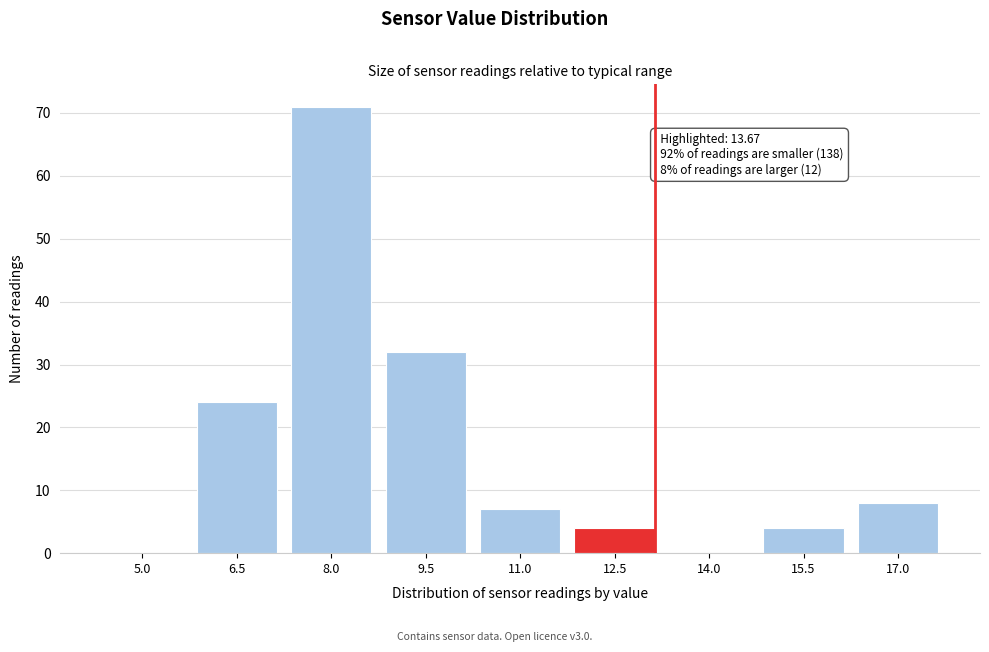

Reading left to right, extract all data points from this chart.

5.0=0	6.5=24	8.0=71	9.5=32	11.0=7	12.5=4	14.0=0	15.5=4	17.0=8